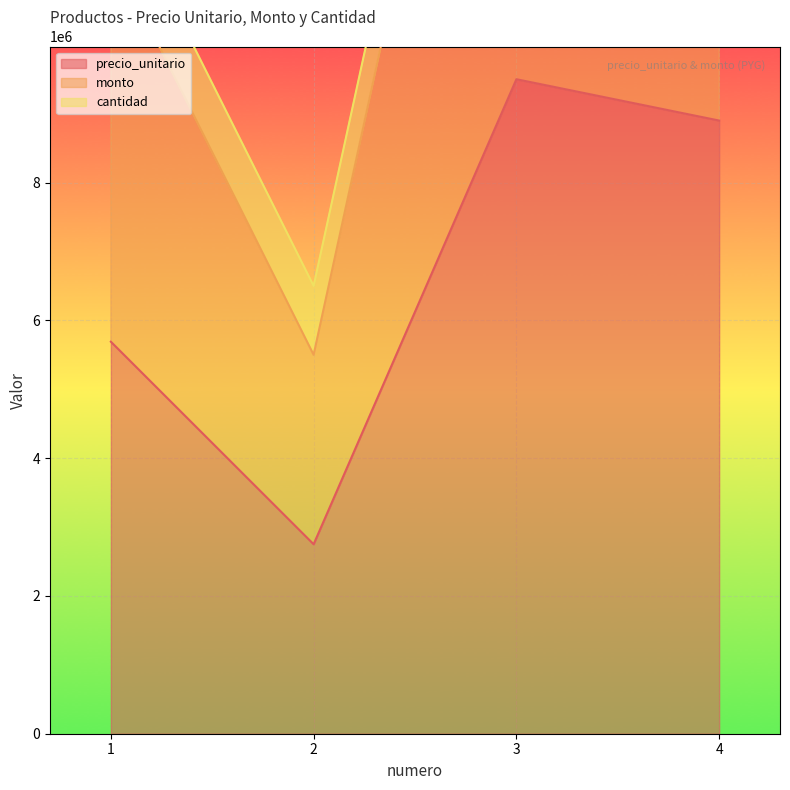

How many interior local peaks does the precio_unitario series have?

1